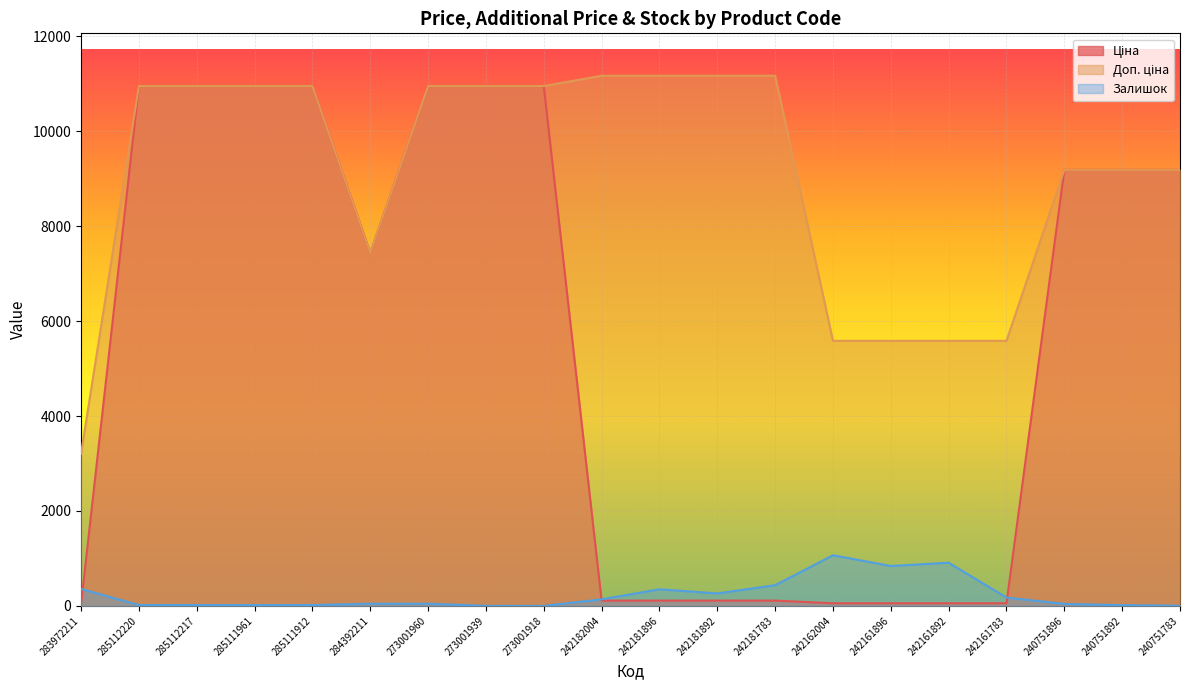

True or false: Ціна and Доп. ціна intersect in this chart.

False